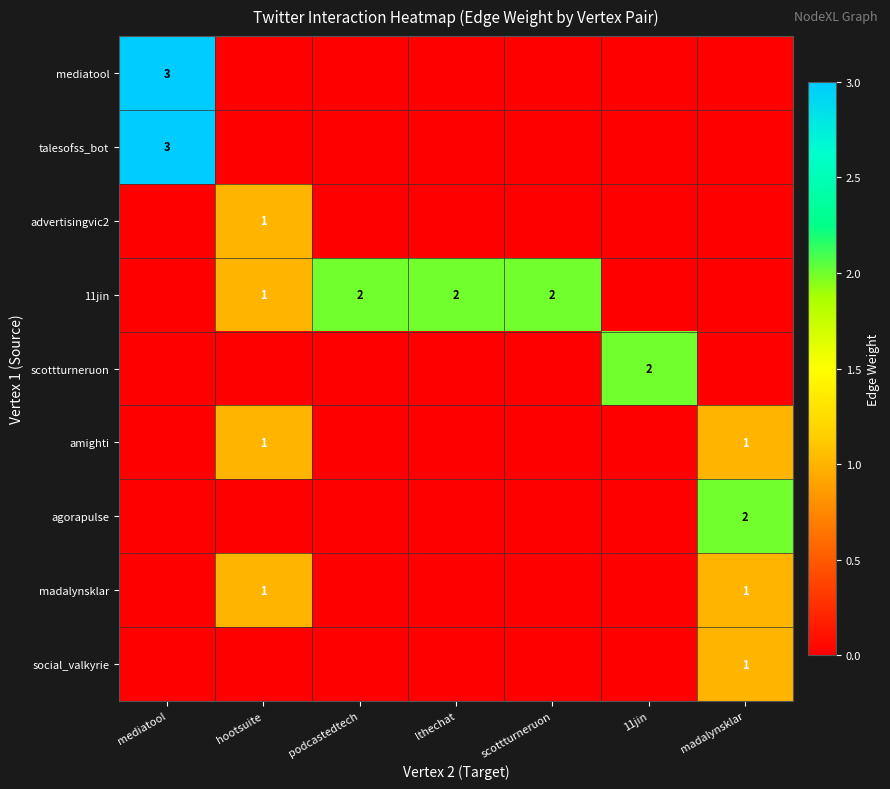

What is the difference between the highest and lowest values at lthechat?

2